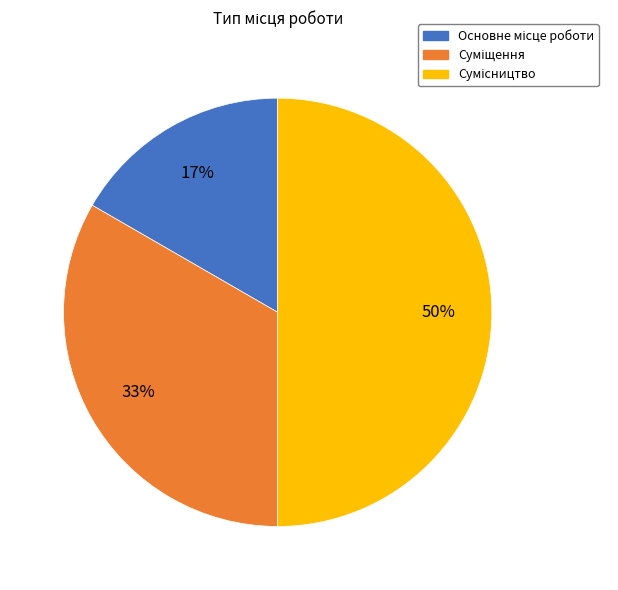

To the nearest percent, what is the average slice percentage?

33%